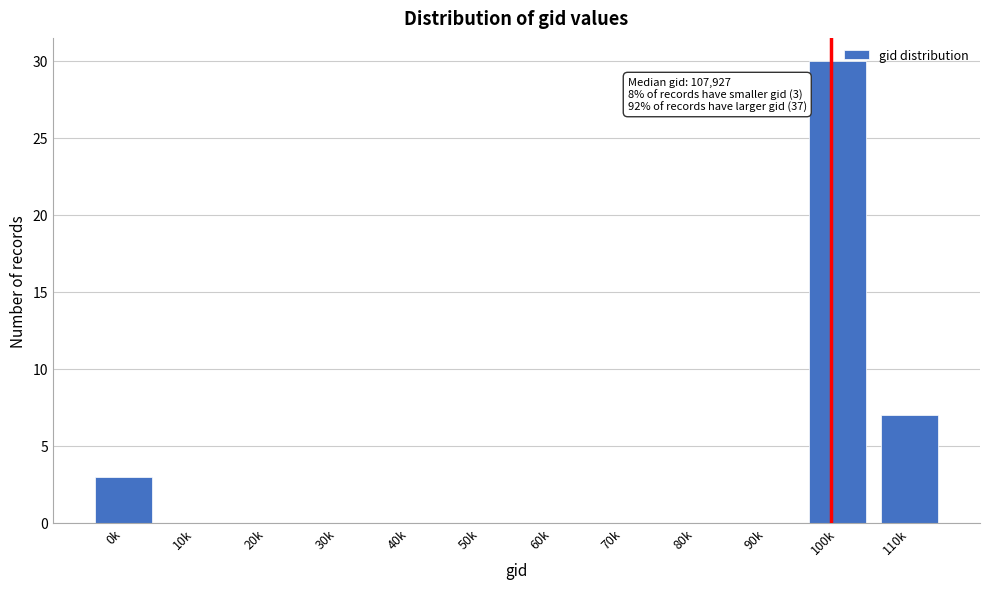

Reading right to left, transcribe all the data shown in this chart.

110k=7	100k=30	90k=0	80k=0	70k=0	60k=0	50k=0	40k=0	30k=0	20k=0	10k=0	0k=3